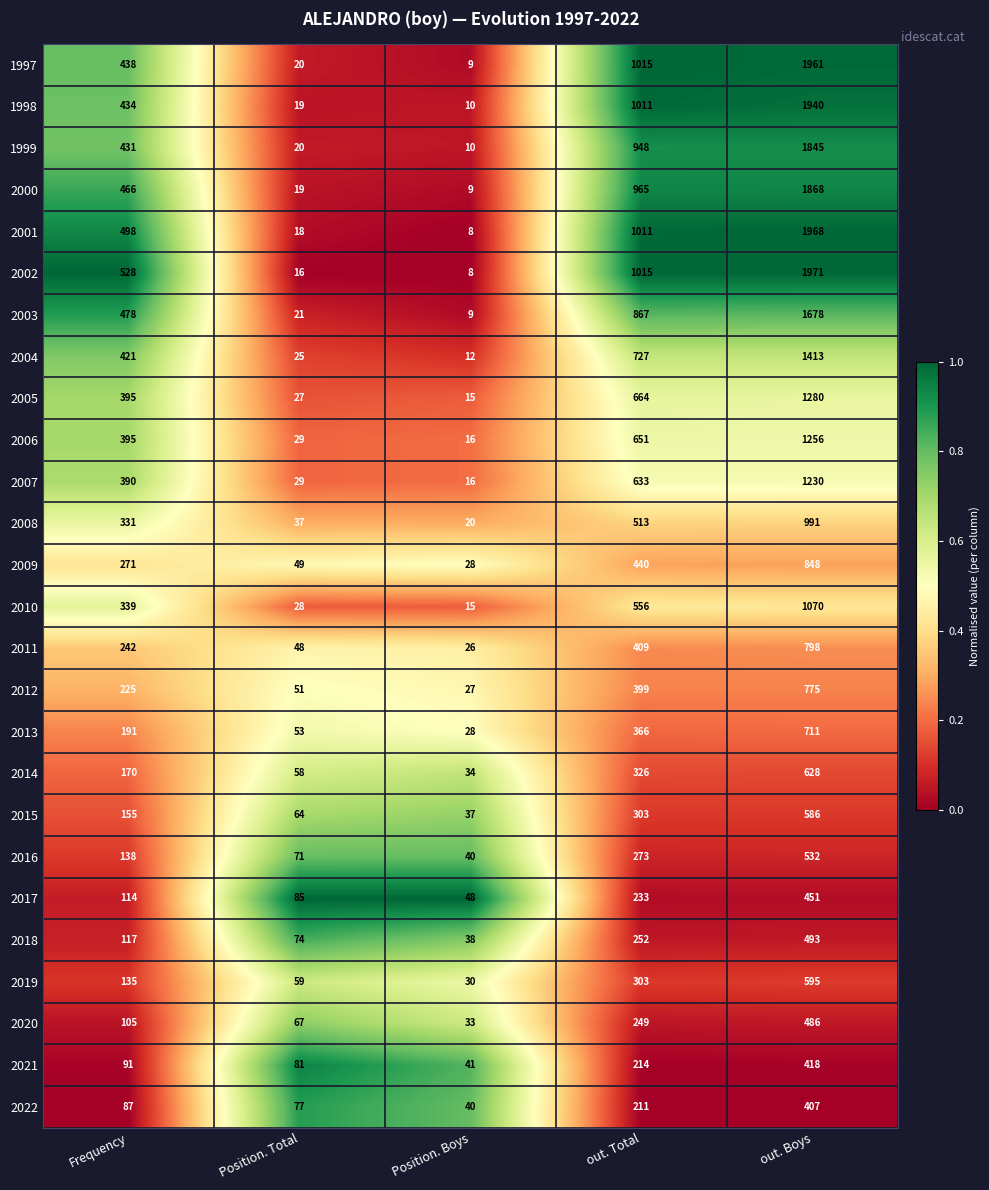

What is the approximate value of 2021 at out. Total, to the nearest 50?

200